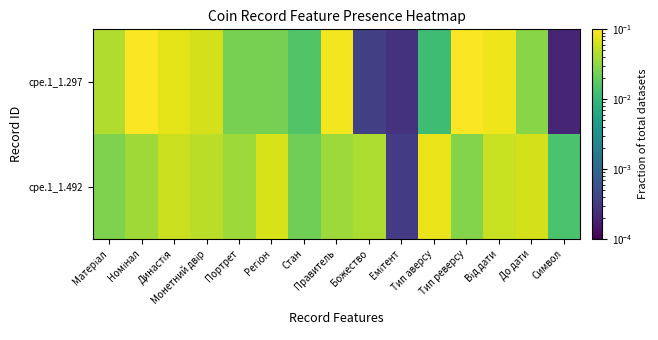

Reading left to right, extract all data points from this chart.

cpe.1_1.297: Матеріал=0.0	Номінал=0.1	Династія=0.1	Монетний двір=0.1	Портрет=0.0	Регіон=0.0	Стан=0.0	Правитель=0.1	Божество=0.0	Емітент=0.0	Тип аверсу=0.0	Тип реверсу=0.1	Від дати=0.1	До дати=0.0	Символ=0.0
cpe.1_1.492: Матеріал=0.0	Номінал=0.0	Династія=0.1	Монетний двір=0.0	Портрет=0.0	Регіон=0.1	Стан=0.0	Правитель=0.0	Божество=0.0	Емітент=0.0	Тип аверсу=0.1	Тип реверсу=0.0	Від дати=0.1	До дати=0.1	Символ=0.0